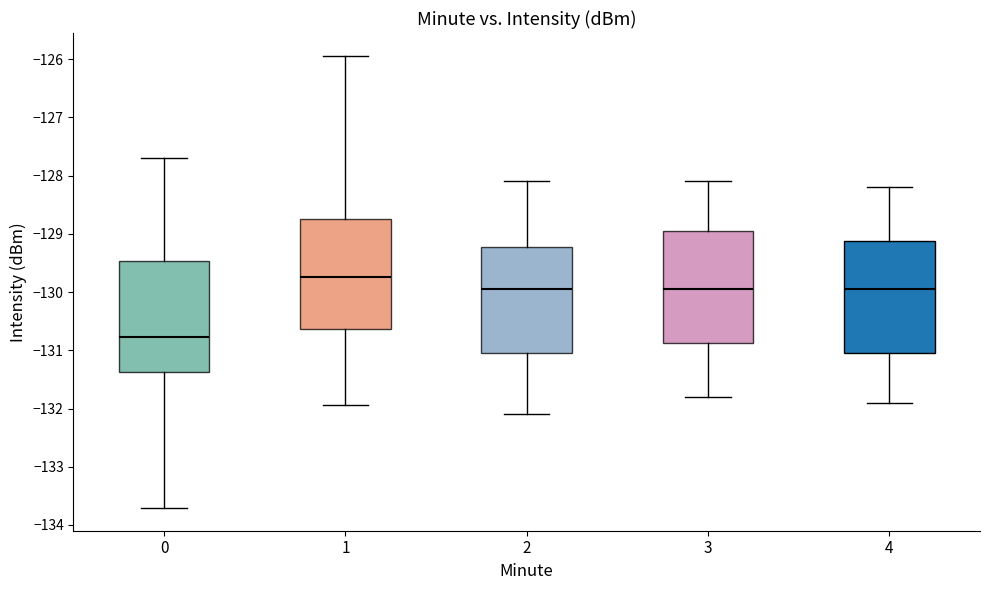

Where does the upper whisker of the box at x = 0 end on the y-axis? The values are not printed on the chart, so give them approximately, as read against the axis.

-127.7